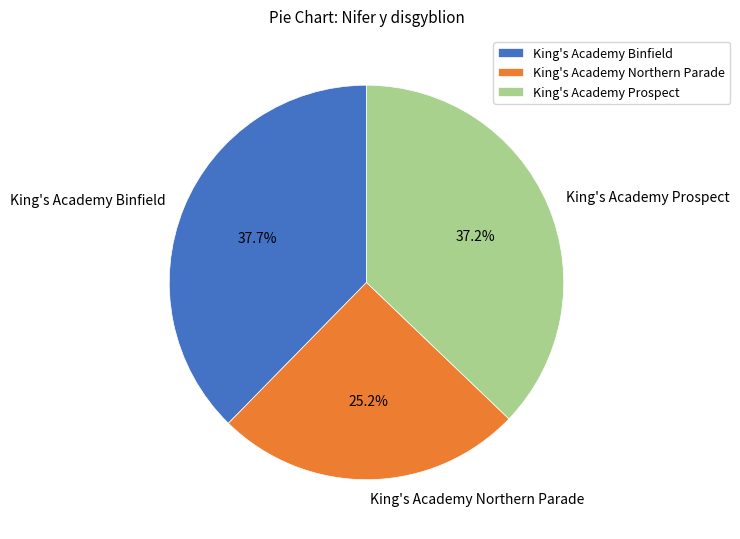

Count the number of slices in the pie.

3